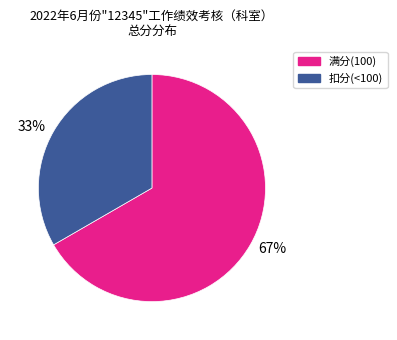

Is it true that 67% is 53% of the pie?

False